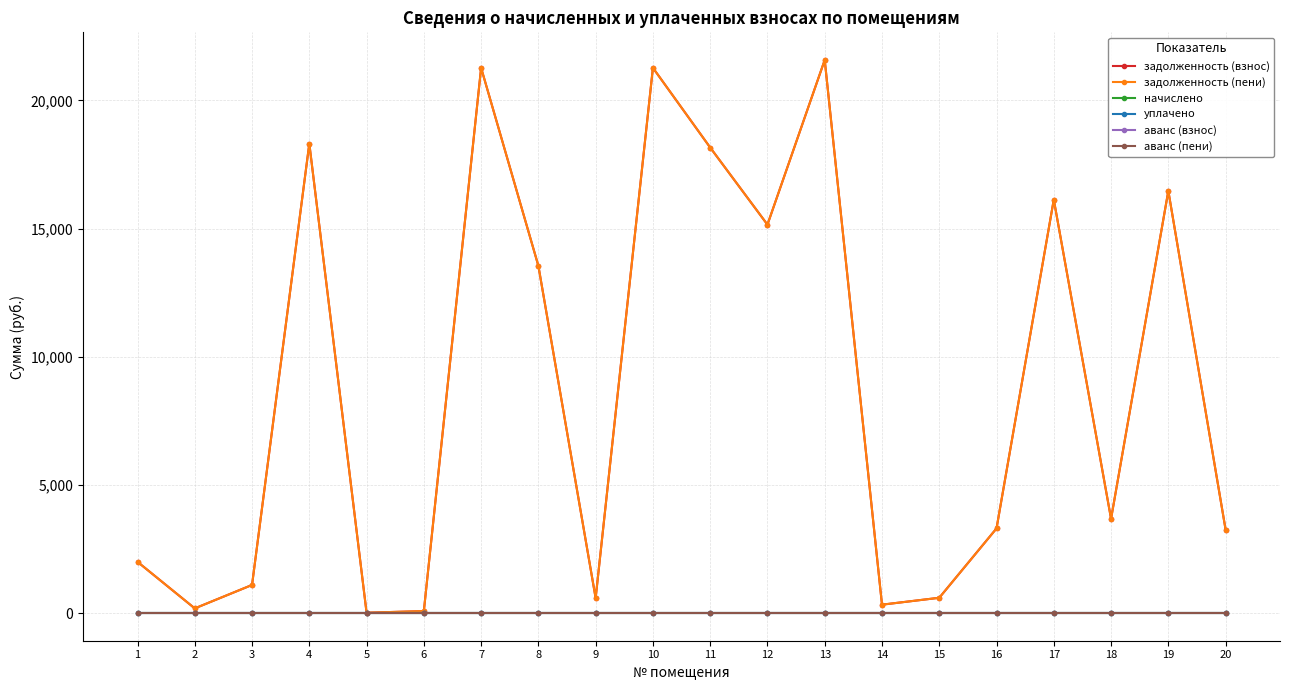

Does the chart have visible grid lines?

Yes